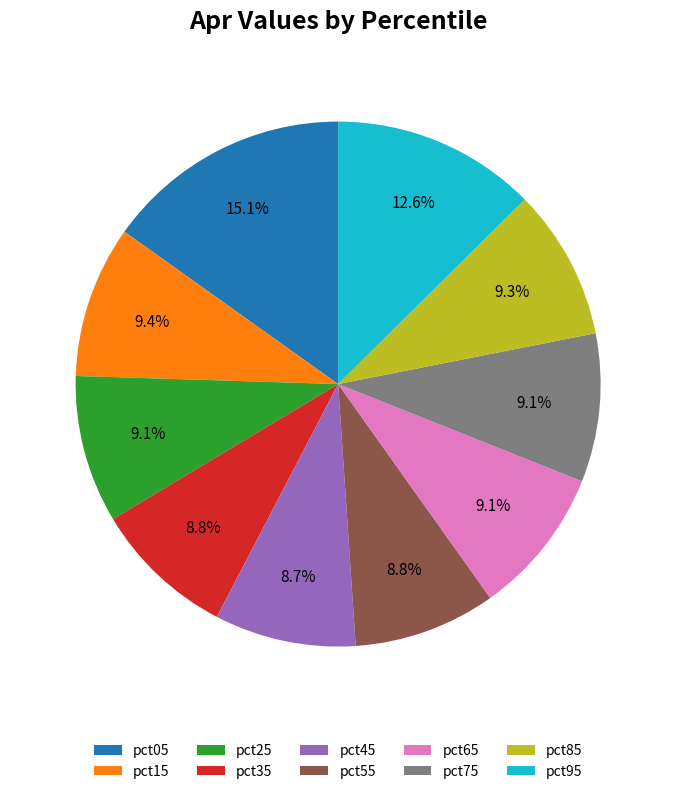

To the nearest percent, what percentage of the pie is pct45?

9%